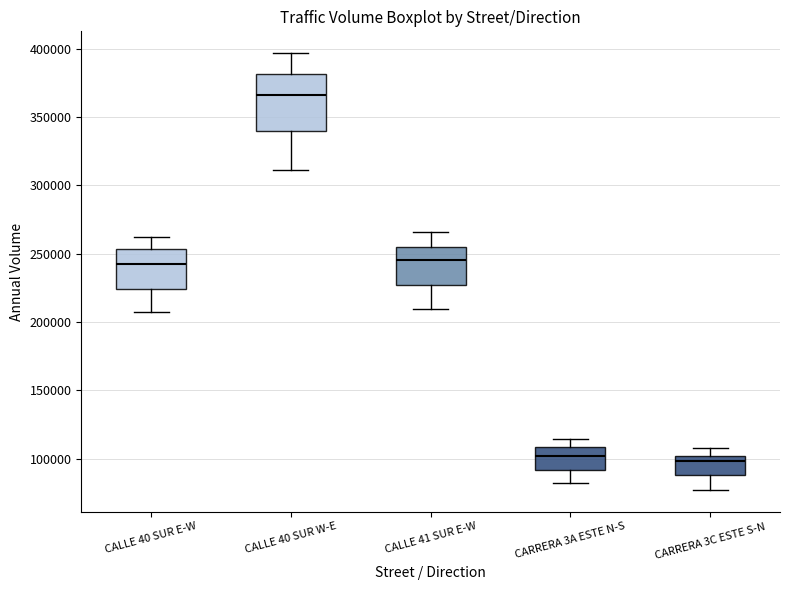

Reading left to right, read every box against the y-axis: the position of its median line, the range the box covers, and the ends of its whiskers. The values are not printed on the chart, so give them approximately, as read against the axis.

CALLE 40 SUR E-W: median 240000, box 225000 to 255000, whiskers 210000 to 260000
CALLE 40 SUR W-E: median 365000, box 340000 to 380000, whiskers 310000 to 395000
CALLE 41 SUR E-W: median 245000, box 225000 to 255000, whiskers 210000 to 265000
CARRERA 3A ESTE N-S: median 100000, box 90000 to 110000, whiskers 80000 to 115000
CARRERA 3C ESTE S-N: median 100000 (just below the box's upper edge), box 90000 to 100000, whiskers 75000 to 110000